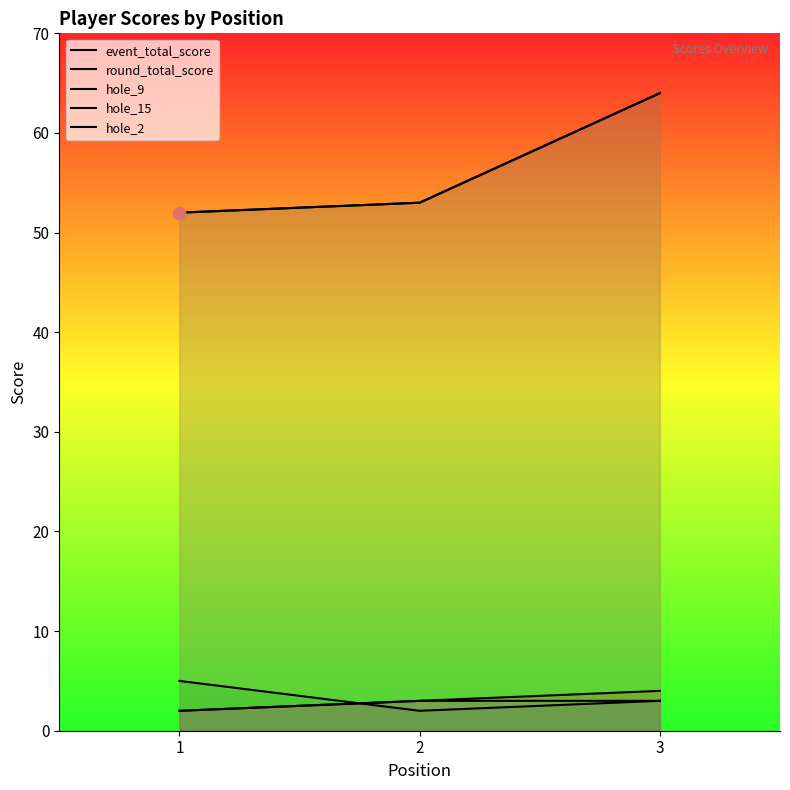

Which series has the largest total across all categories?

event_total_score